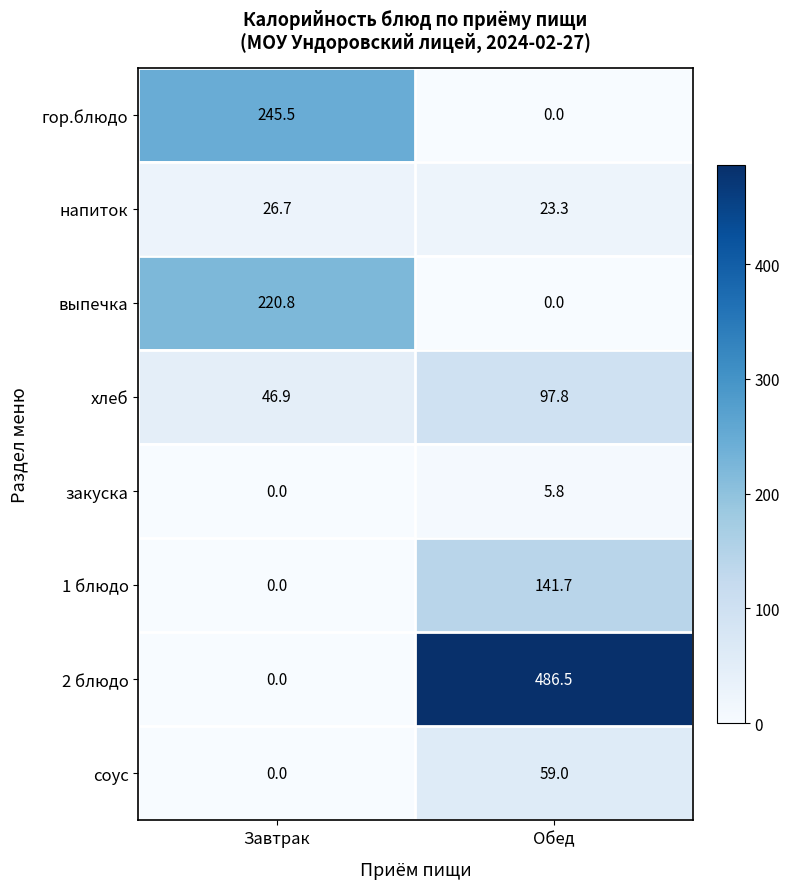

Reading right to left, what are all the values shown in this chart?

гор.блюдо: 0.0	245.5
напиток: 23.3	26.7
выпечка: 0.0	220.8
хлеб: 97.8	46.9
закуска: 5.8	0.0
1 блюдо: 141.7	0.0
2 блюдо: 486.5	0.0
соус: 59.0	0.0